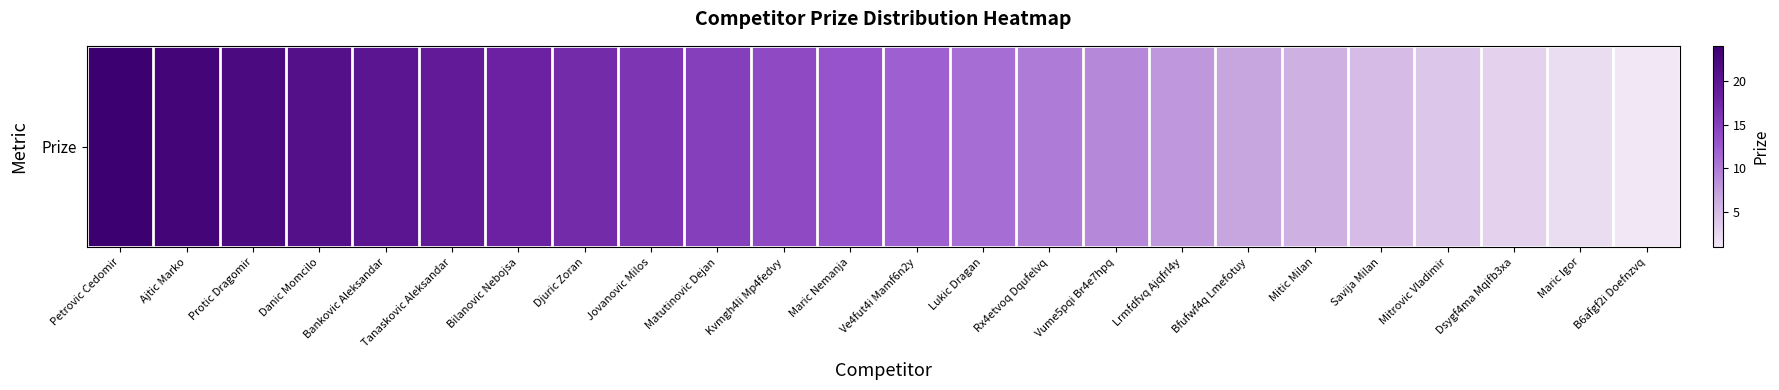

Reading left to right, list all the values displayed in this chart.

24	23	22	21	20	19	18	17	16	15	14	13	12	11	10	9	8	7	6	5	4	3	2	1